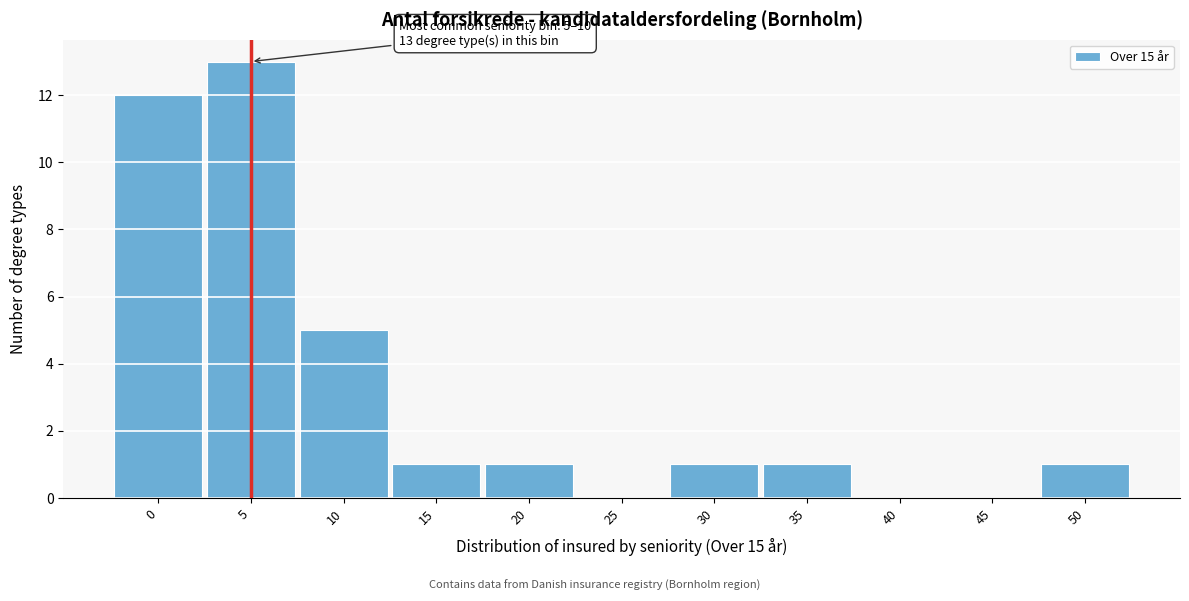

Reading left to right, transcribe all the data shown in this chart.

0=12	5=13	10=5	15=1	20=1	25=0	30=1	35=1	40=0	45=0	50=1